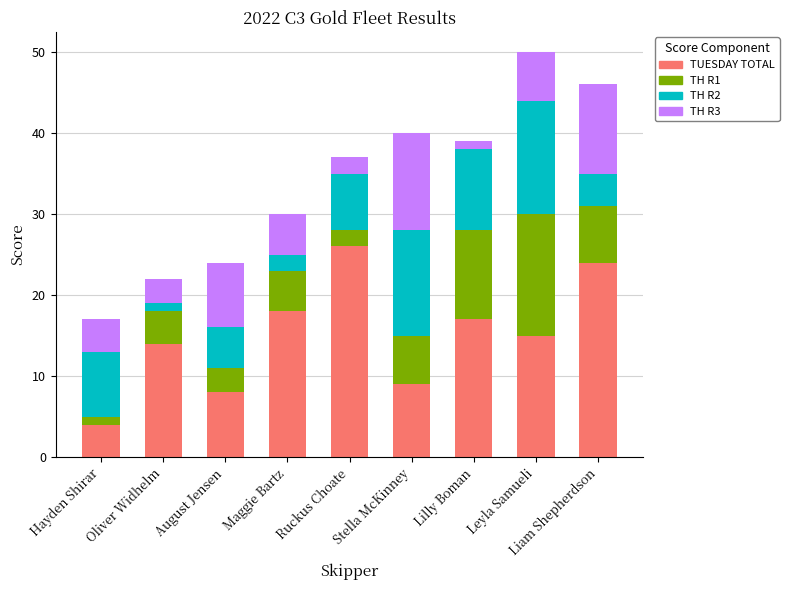

Which category has the lowest value in the TUESDAY TOTAL series?

Hayden Shirar